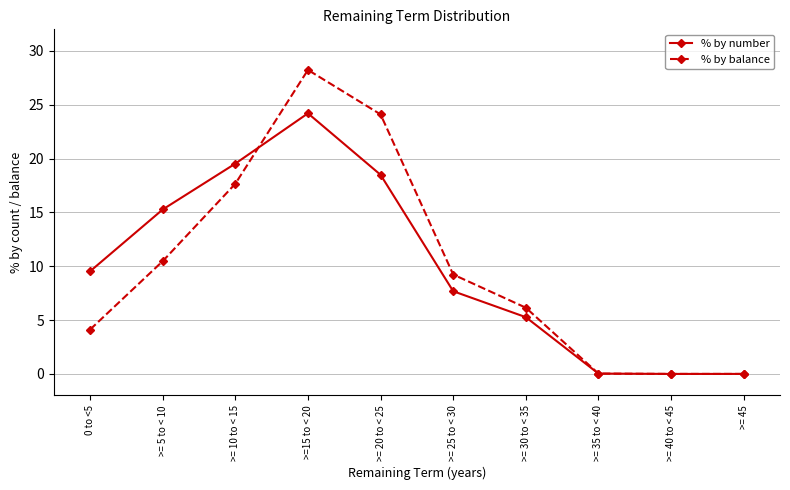

The % by number series shows 23.2 at >= 5 to < 10. True or false?

False